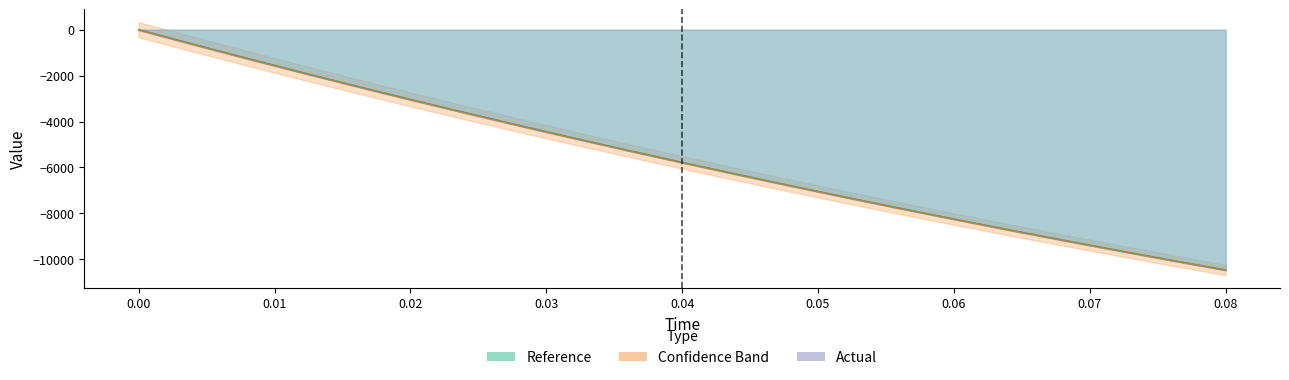

Reading left to right, extract all data points from this chart.

reference: 0.0=0.0	0.004=-632.8	0.008=-1253.2	0.012=-1861.1	0.016=-2456.6	0.02=-3039.8	0.024=-3611.0	0.028=-4170.4	0.032=-4718.2	0.036=-5254.7	0.04=-5780.0	0.044=-6294.3	0.048=-6798.0	0.052=-7291.1	0.056=-7773.9	0.06=-8246.7	0.064=-8709.5	0.068=-9162.6	0.072=-9606.2	0.076=-10040.5	0.08=-10465.5
actual: 0.0=-21.1	0.004=-654.5	0.008=-1274.8	0.012=-1882.4	0.016=-2477.4	0.02=-3060.2	0.024=-3631.0	0.028=-4190.0	0.032=-4737.4	0.036=-5273.5	0.04=-5798.5	0.044=-6312.6	0.048=-6815.9	0.052=-7308.9	0.056=-7791.5	0.06=-8264.0	0.064=-8726.6	0.068=-9179.5	0.072=-9622.9	0.076=-10057.0	0.08=-10481.8